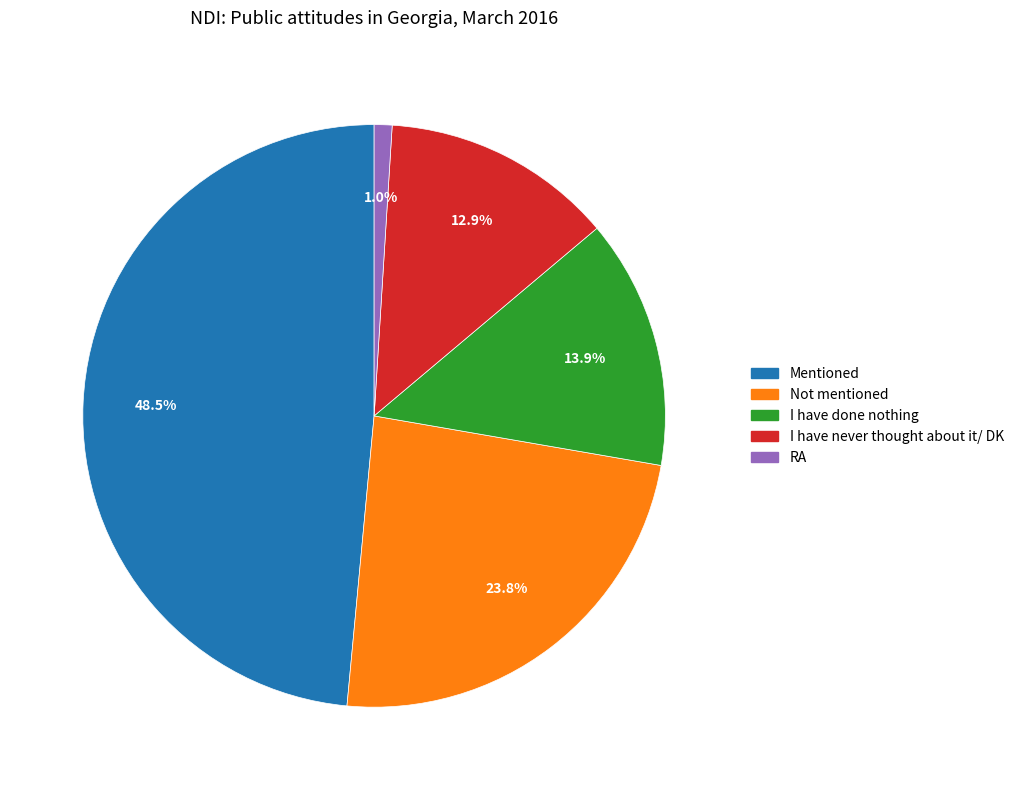

Do I have done nothing and RA together represent more than half of the pie?

No